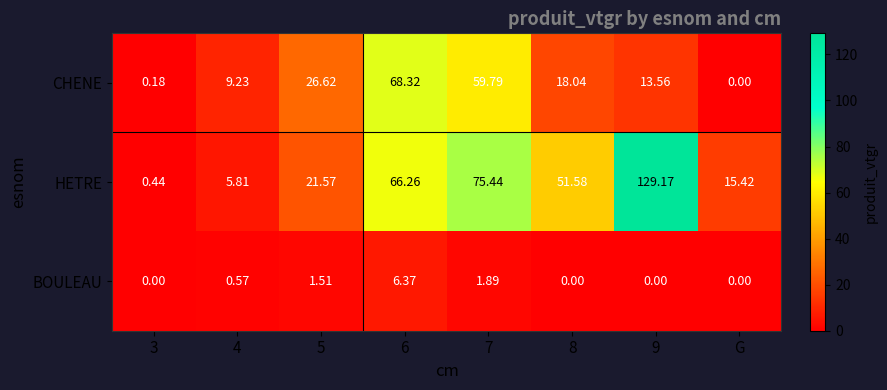

What is the total value across all series at 4?

15.6